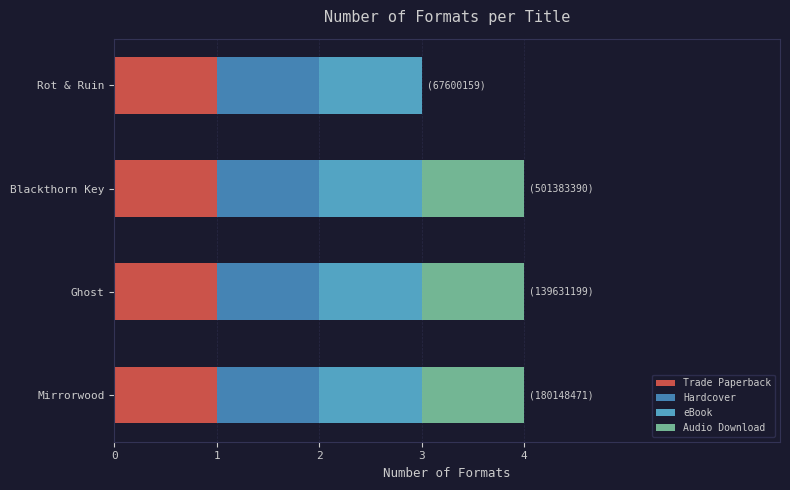

What is the total value across all series at Blackthorn Key?

4